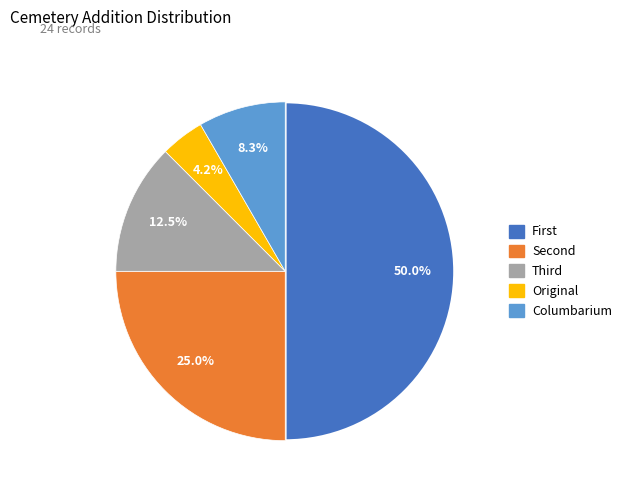

Does Columbarium represent more than half of the total?

No